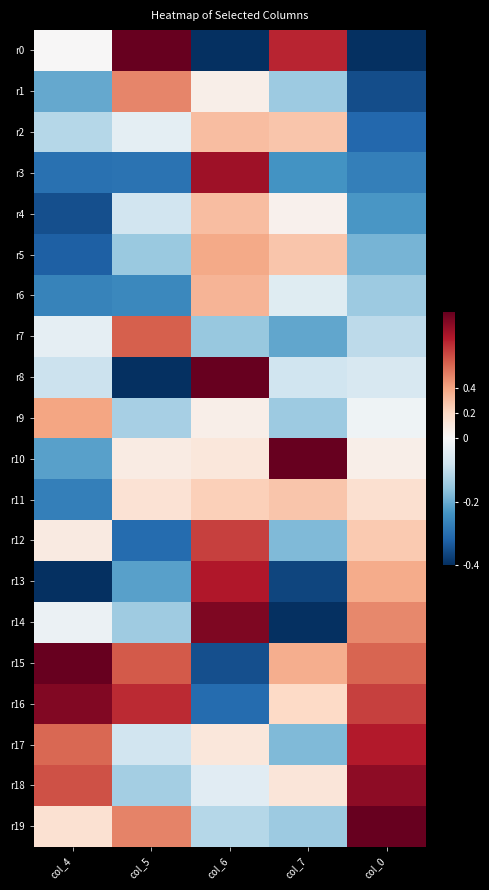

Which category has the highest value across all series?

col_5